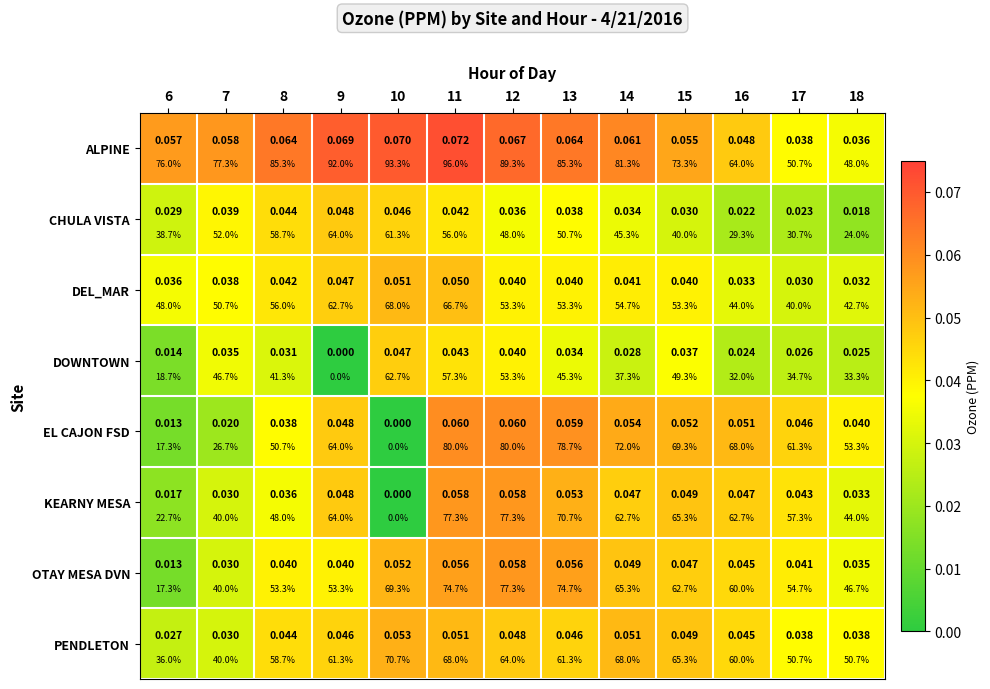

Rank the categories by ALPINE value from highest to lowest.

11, 10, 9, 12, 8, 13, 14, 7, 6, 15, 16, 17, 18